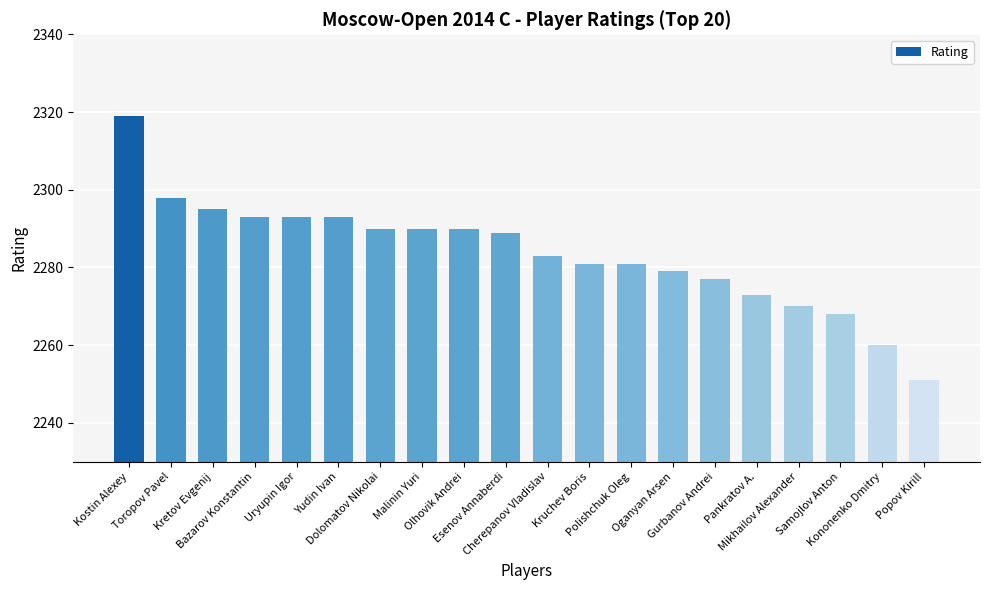

What is the label of the 16th bar from the right?

Uryupin Igor